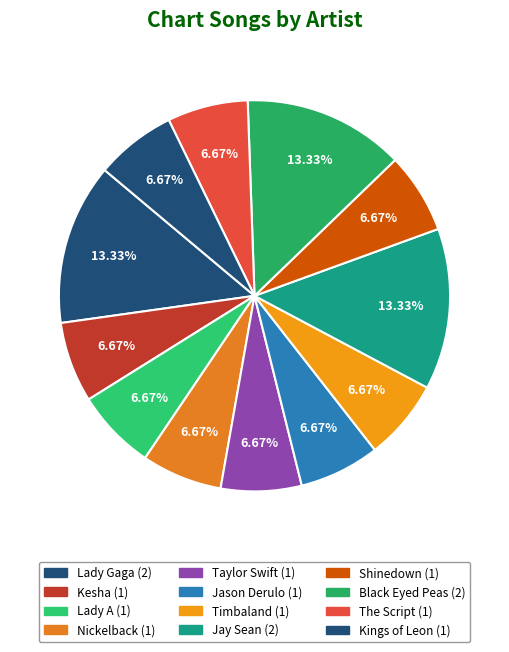

How many segments does this pie chart have?

12